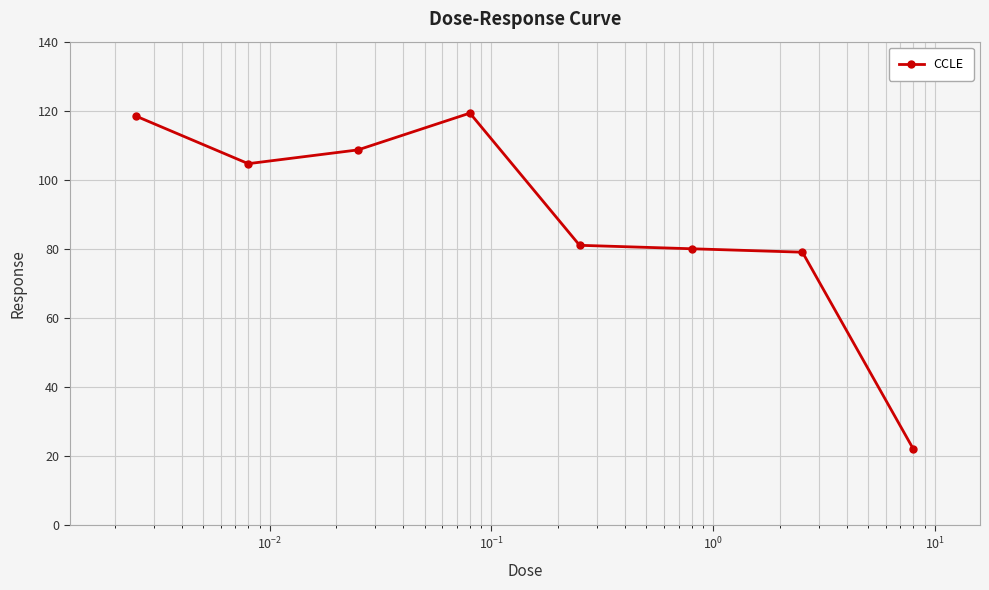

What is the value of the 3rd point from the left?

108.6